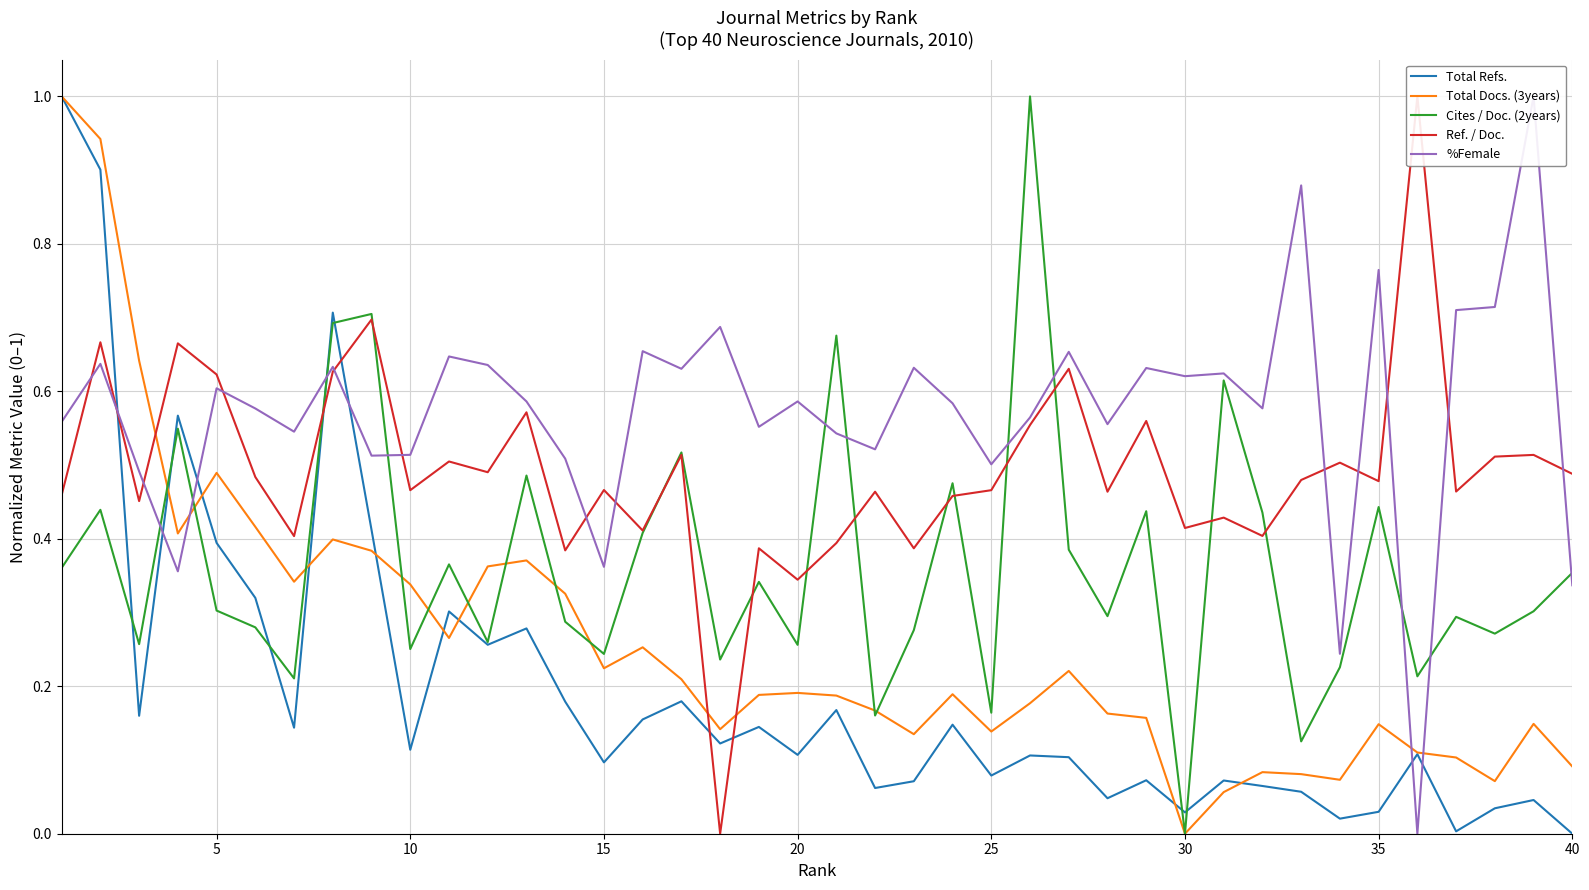

What is the maximum value for Total Docs. (3years)?

1.0